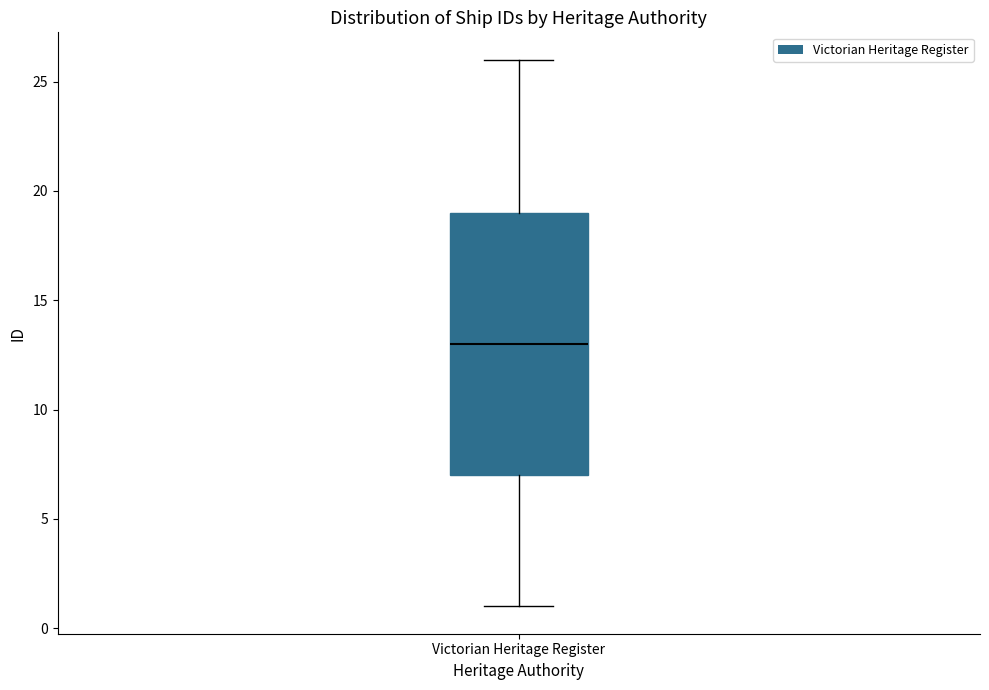

Transcribe this box plot: give where the median line is, the range the box spans, and where the two whiskers end, as read against the y-axis. The values are not printed on the chart, so give them approximately, as read against the axis.

median 13, box 7 to 19, whiskers 1 to 26